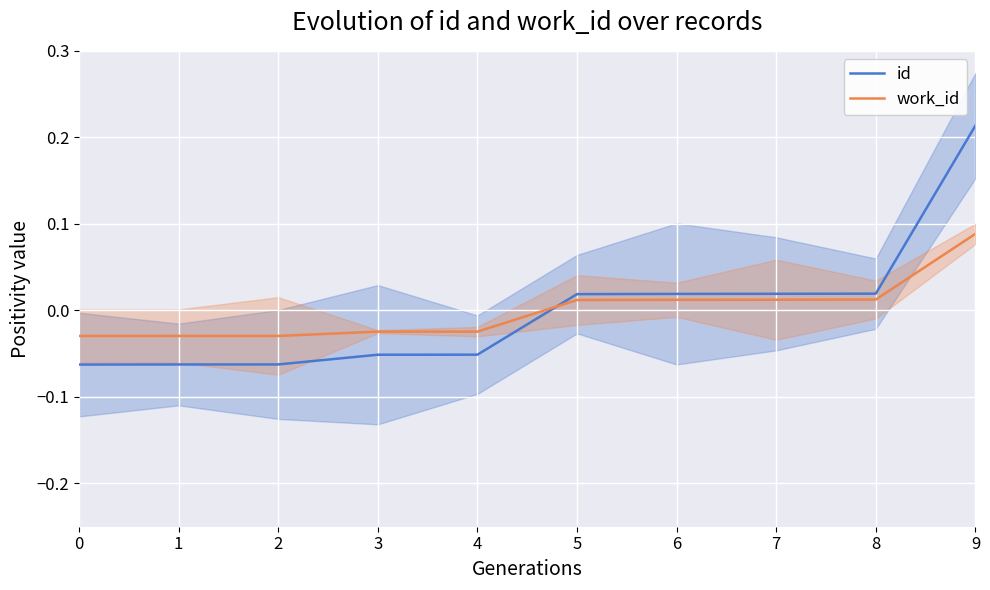

Count the work_id values in the range 0 to 1.

5